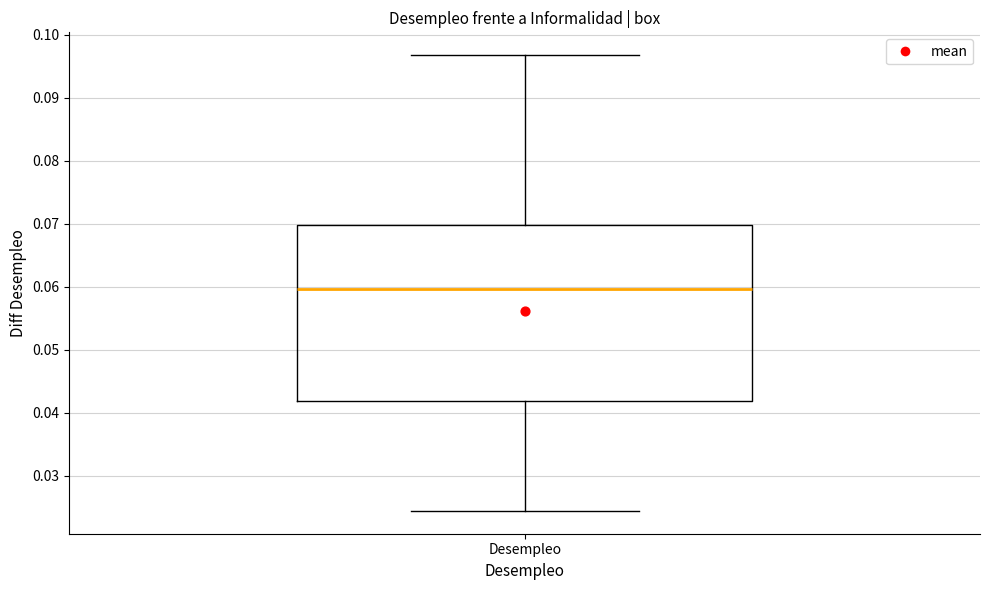

Read this box plot against the y-axis: the position of the median line, the range covered by the box, and the ends of both whiskers. The values are not printed on the chart, so give them approximately, as read against the axis.

median 0.060, box 0.042 to 0.070, whiskers 0.024 to 0.097